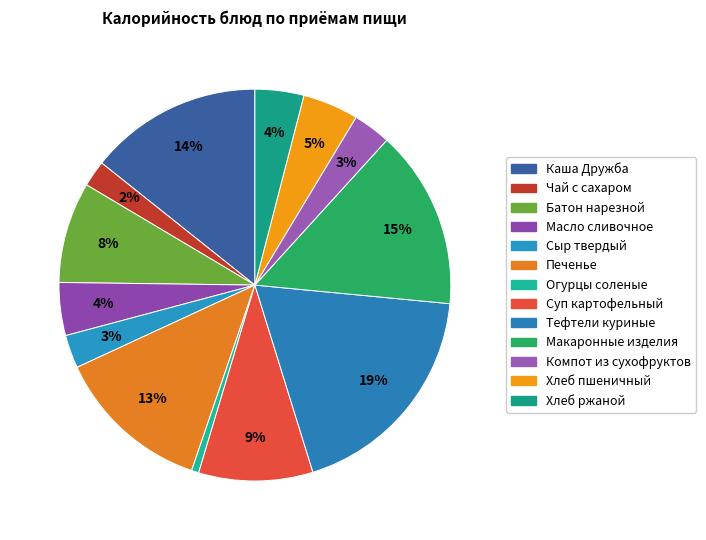

True or false: Батон нарезной accounts for 8% of the total.

True